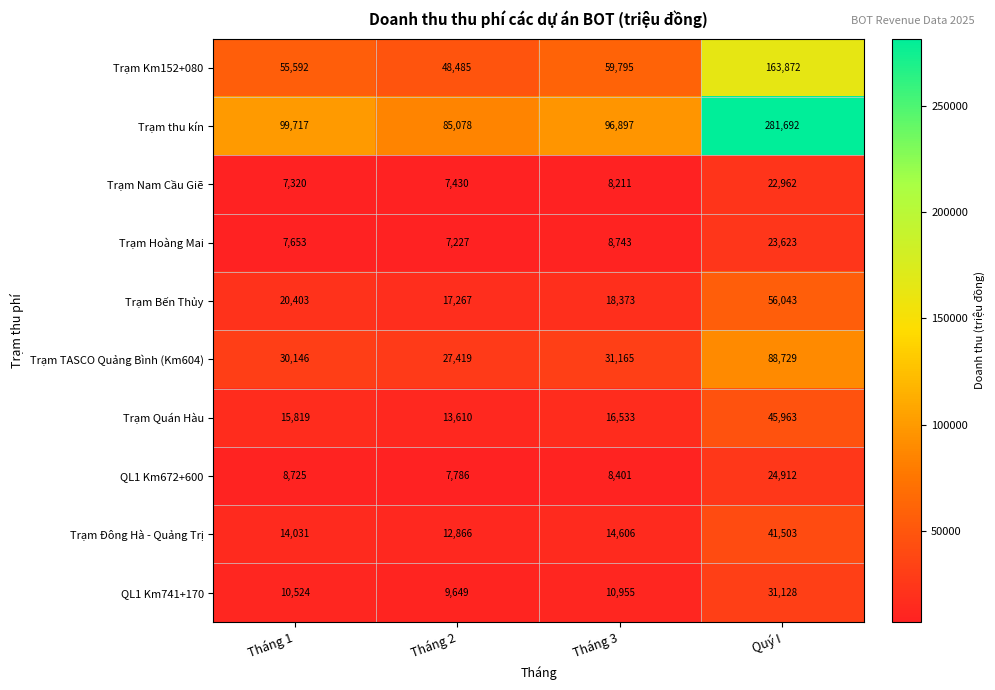

The value of Trạm Đông Hà - Quảng Trị at Tháng 1 is 8692. True or false?

False